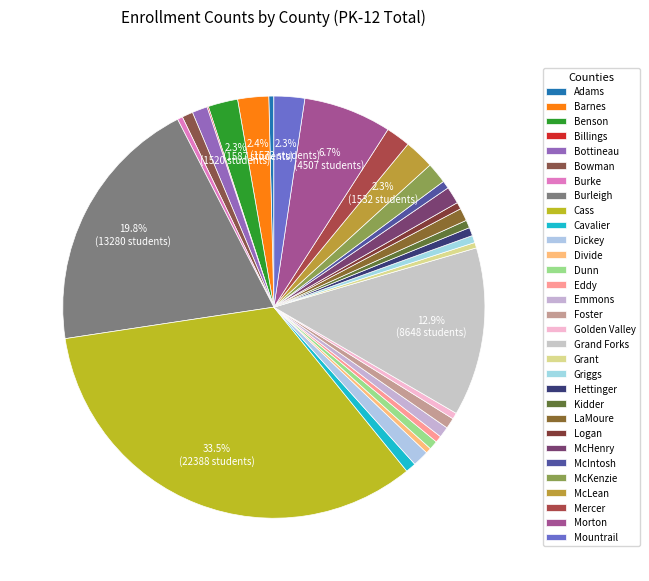

What is the largest slice in the pie chart?

Cass